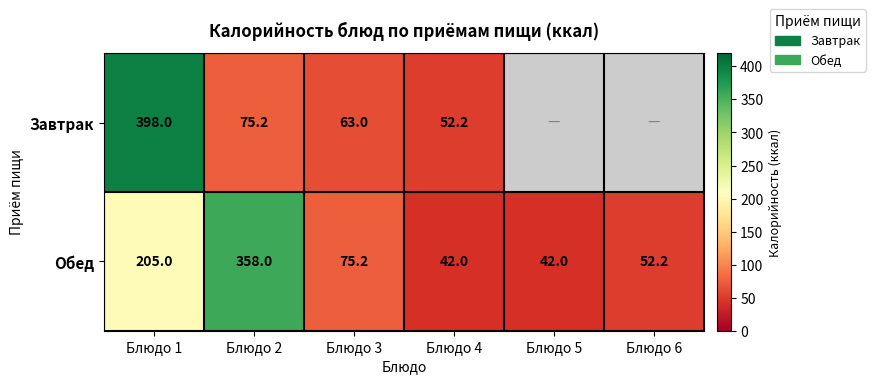

How many values in the Обед series are below 75?

3